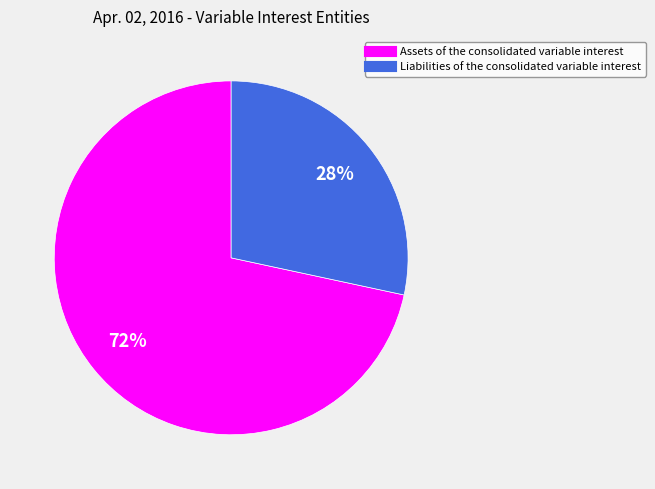

How many slices are in this pie chart?

2